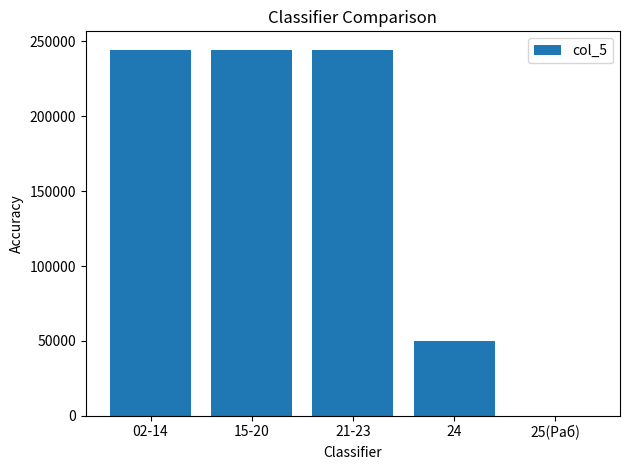

Reading right to left, transcribe all the data shown in this chart.

25(Раб)=0	24=50014	21-23=244554	15-20=244554	02-14=244554